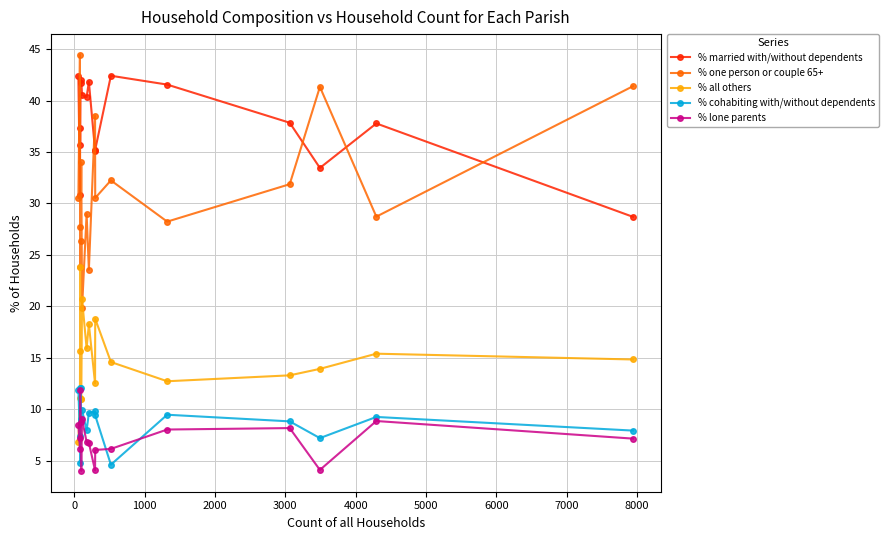

What is the difference between the maximum and minimum values in the % cohabiting with/without dependents series?

7.5